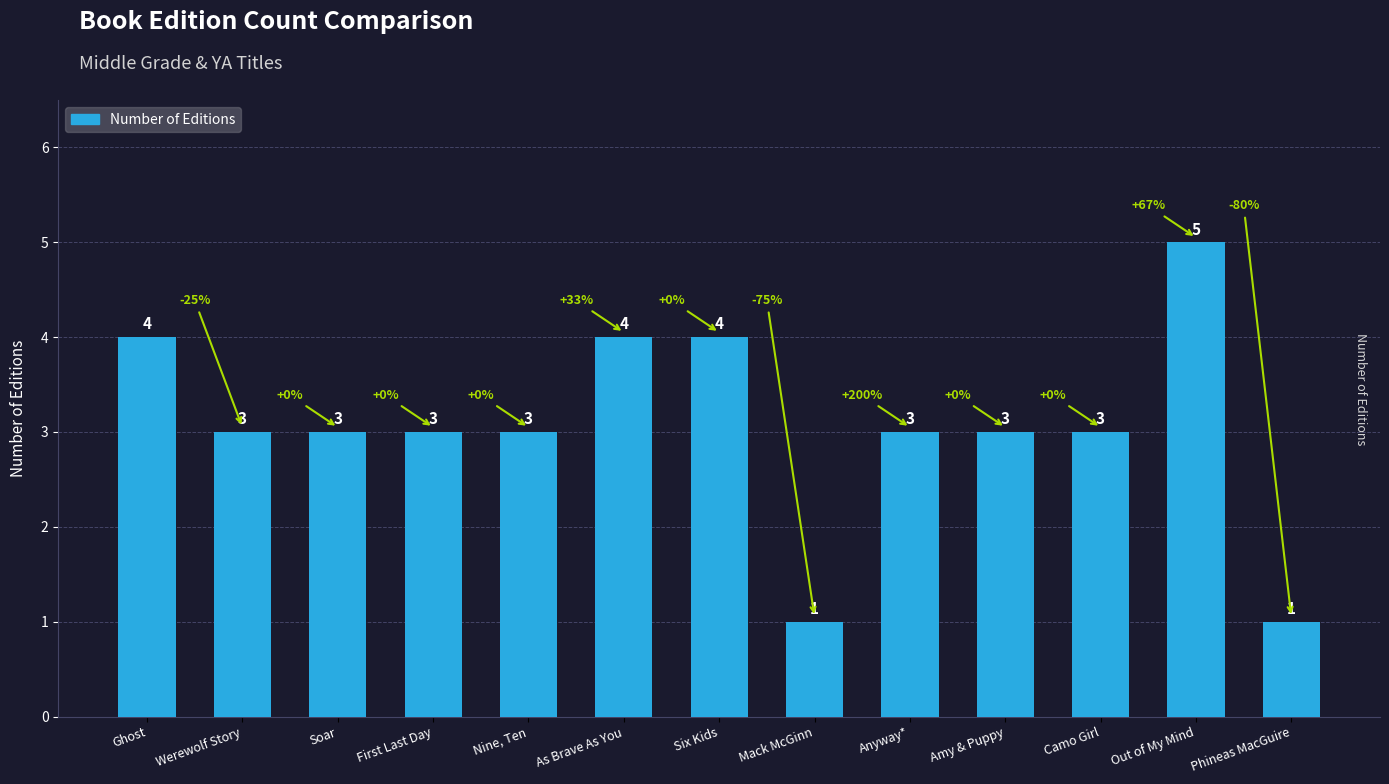

What is the label of the 8th bar from the right?

As Brave As You